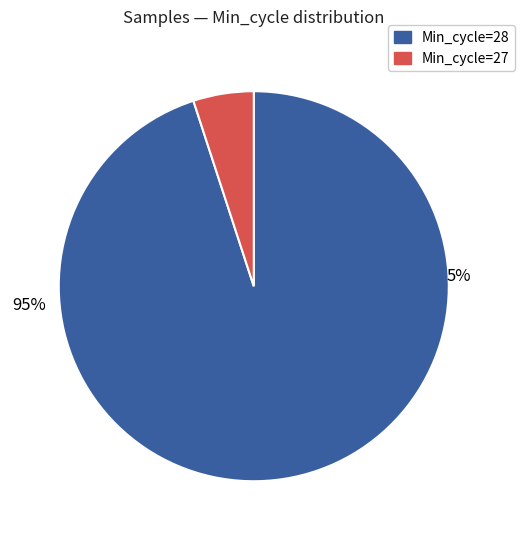

Between 28 and 28, which is larger?

28